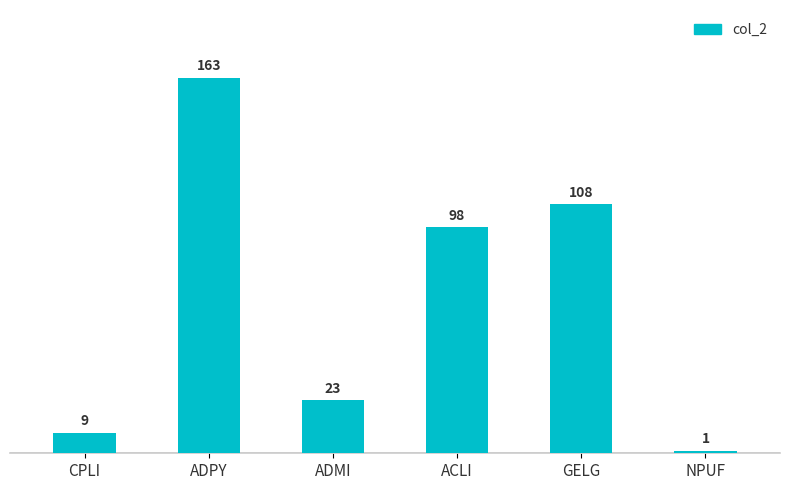

Is it true that the value at ADPY is 163?

True